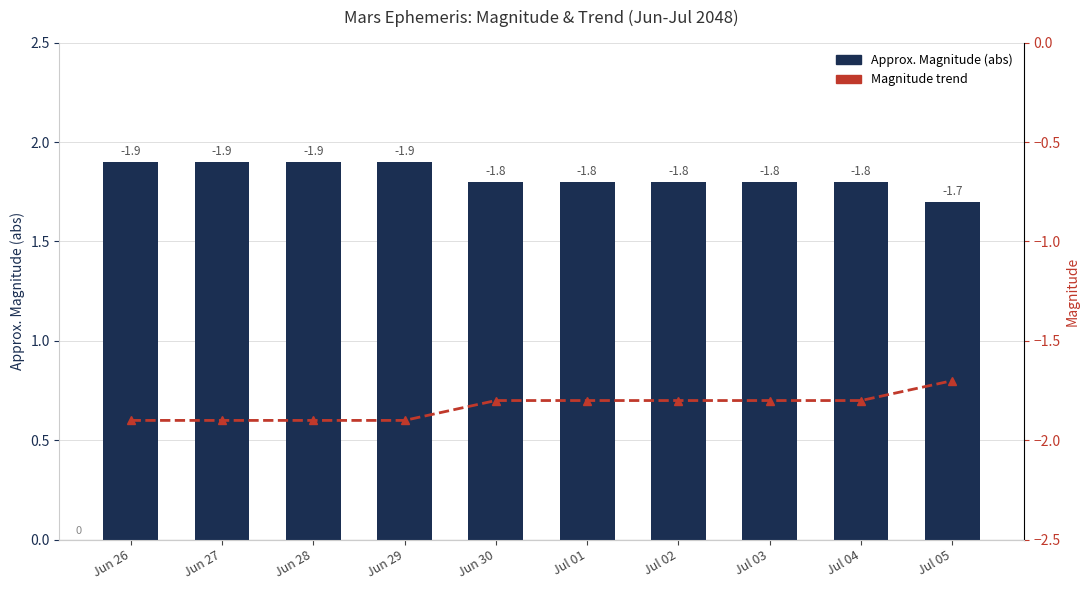

Which label corresponds to the largest value in the chart?

Jun 26